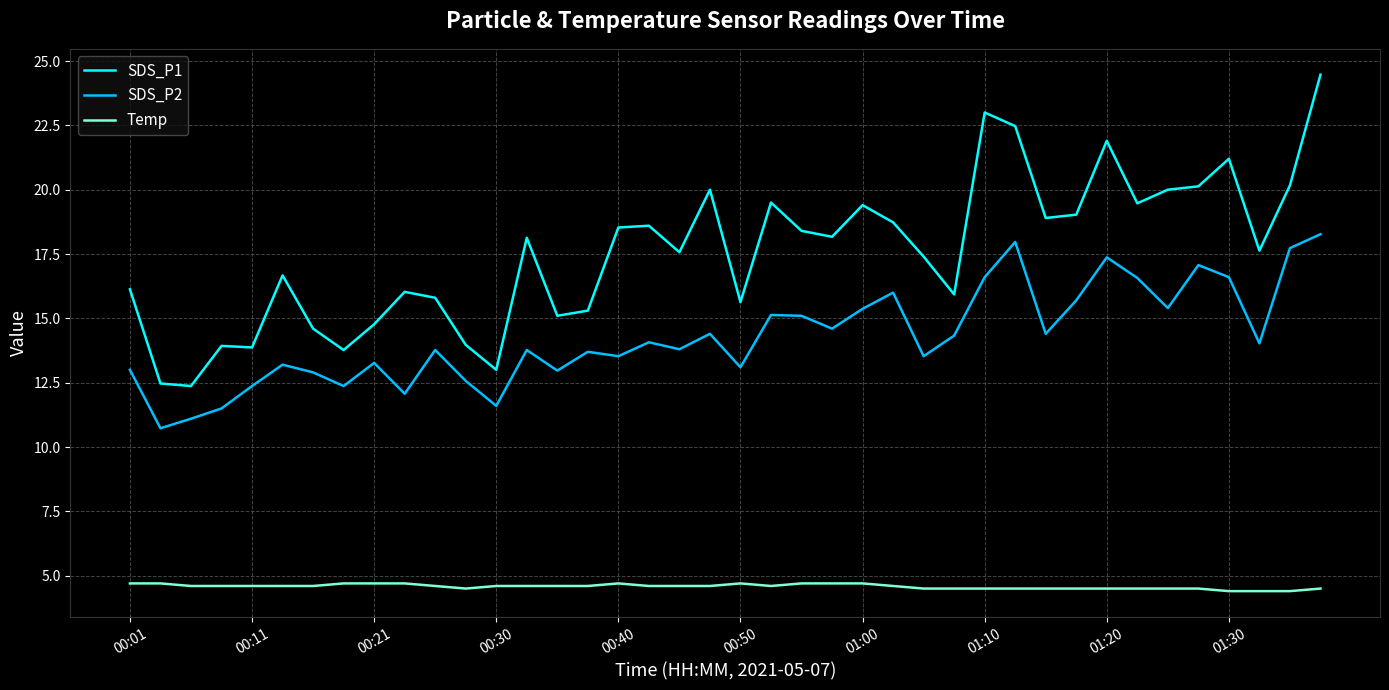

What is the greatest value displayed?

24.5